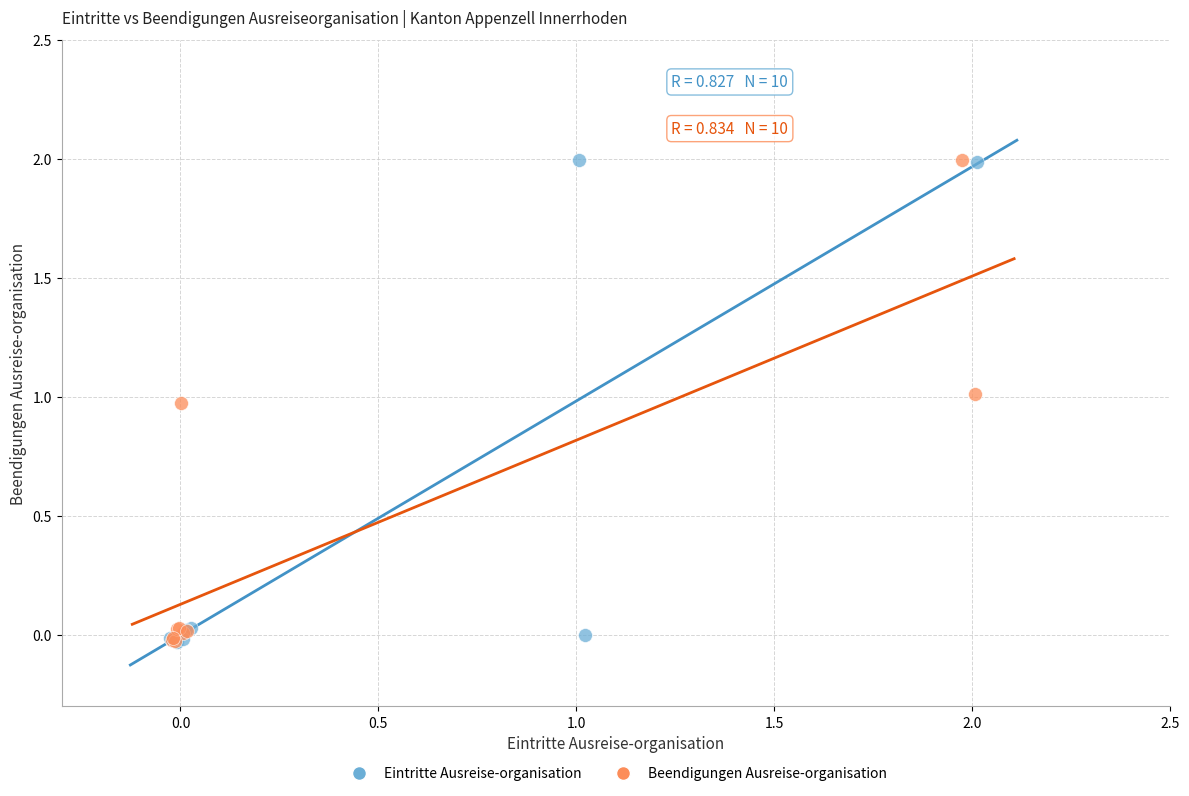

What are all the series names shown in the legend?

Eintritte Ausreise-organisation, Beendigungen Ausreise-organisation